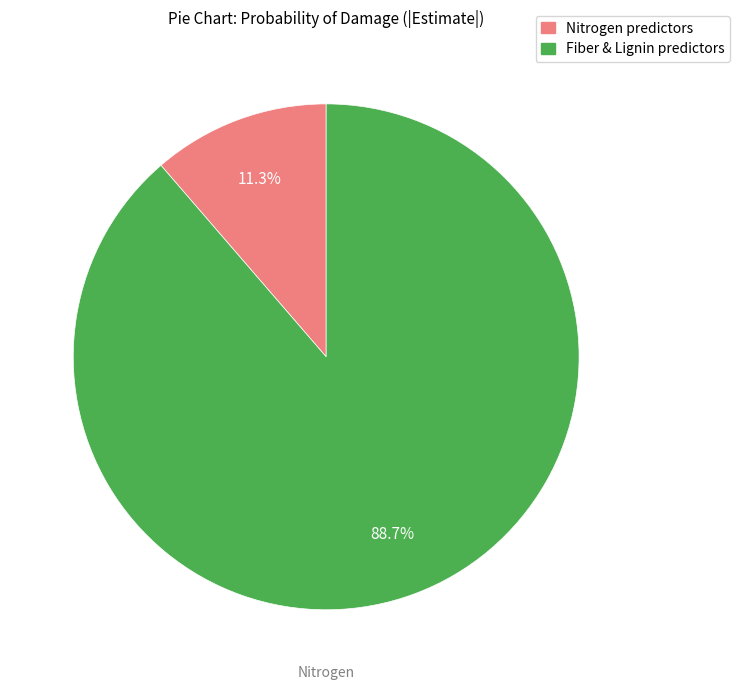

Is there any slice that represents more than half of the pie?

Yes